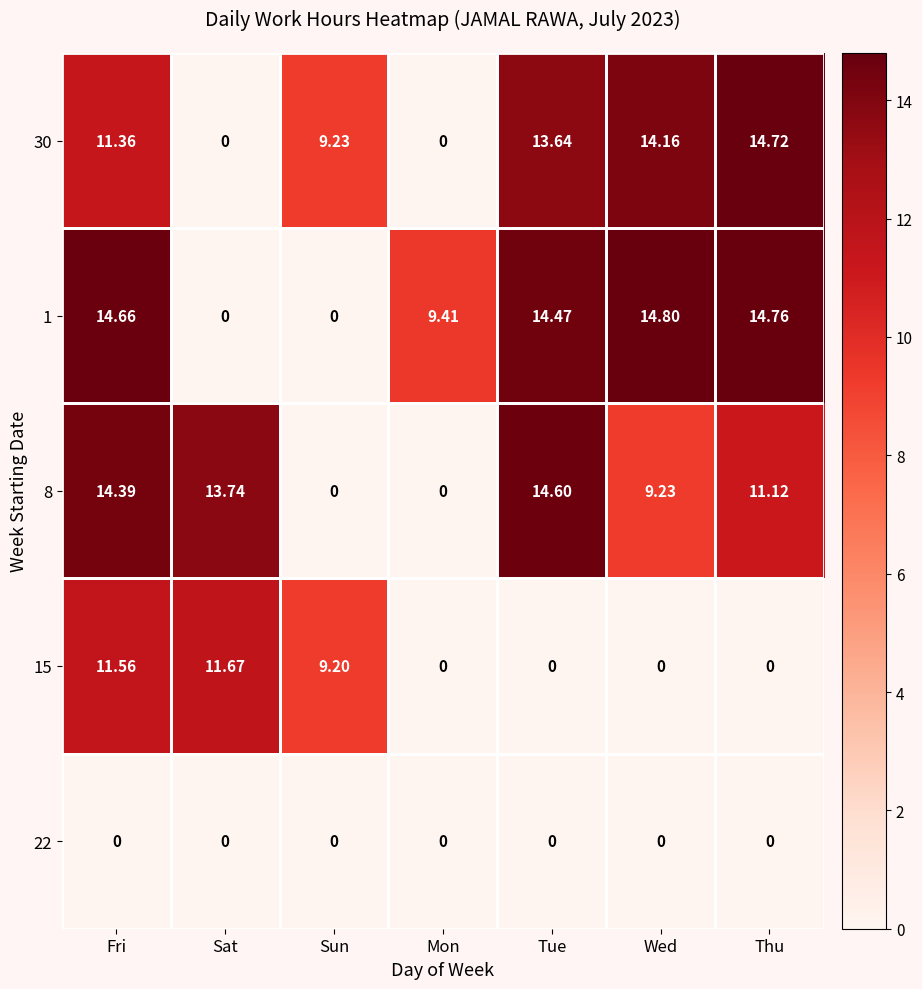

Which label corresponds to the largest value in the chart?

Wed